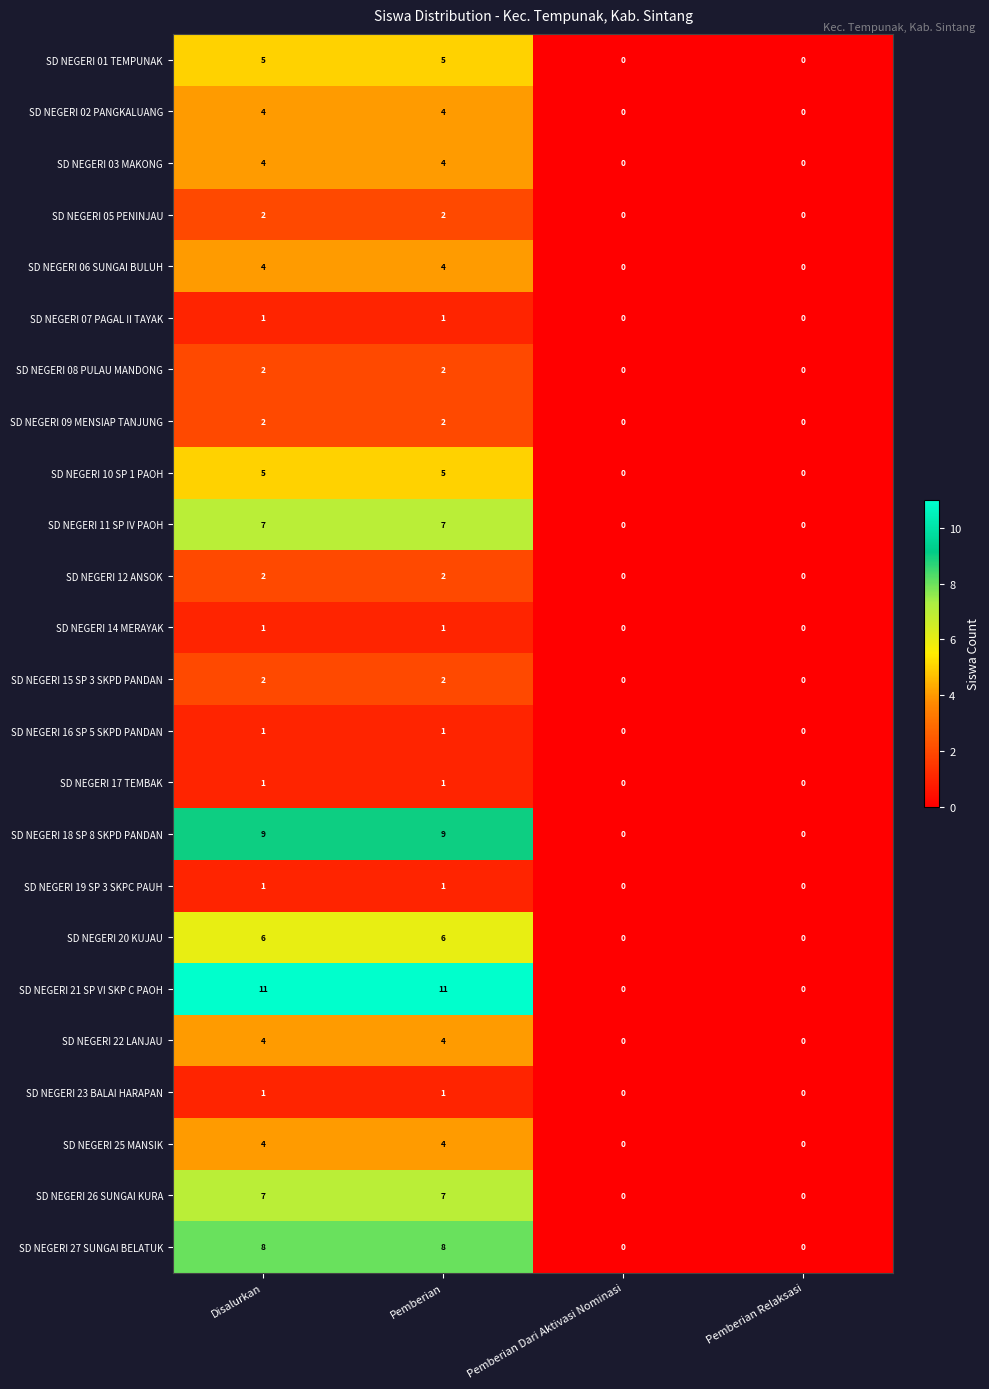

Is the value of SD NEGERI 16 SP 5 SKPD PANDAN at Pemberian Relaksasi greater than the value of SD NEGERI 27 SUNGAI BELATUK at Disalurkan?

No